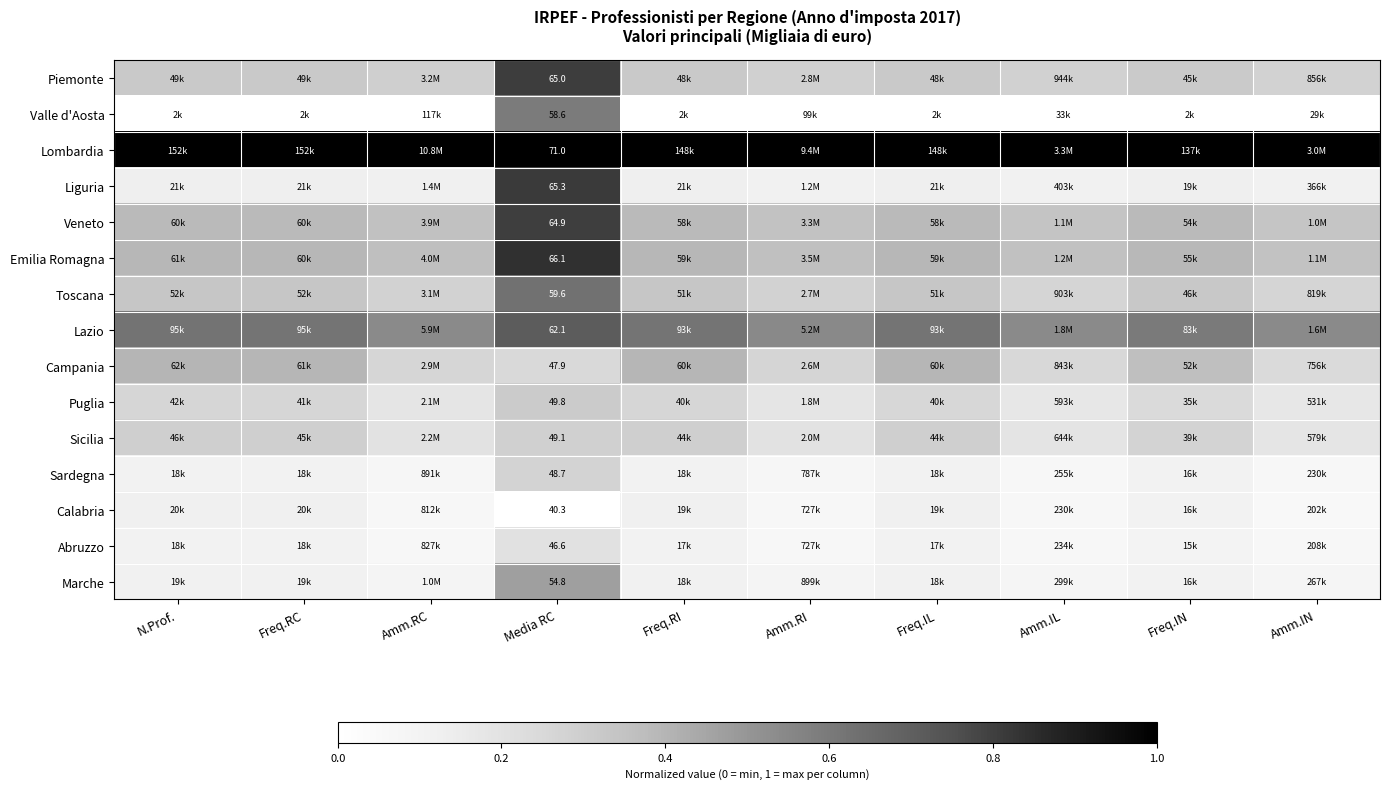

At which category is the sum across all series the highest?

Media RC